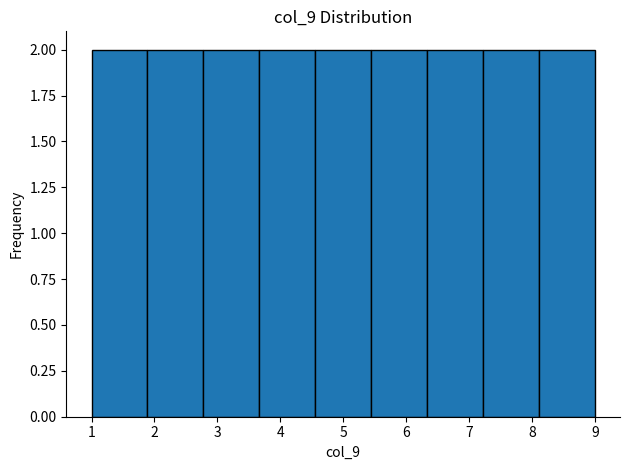

How tall is the bar that spans 2.8 to 3.7 on the x-axis? Neither the bar edges nor the heights are printed on the chart, so give them approximately, as read against the axes.

2